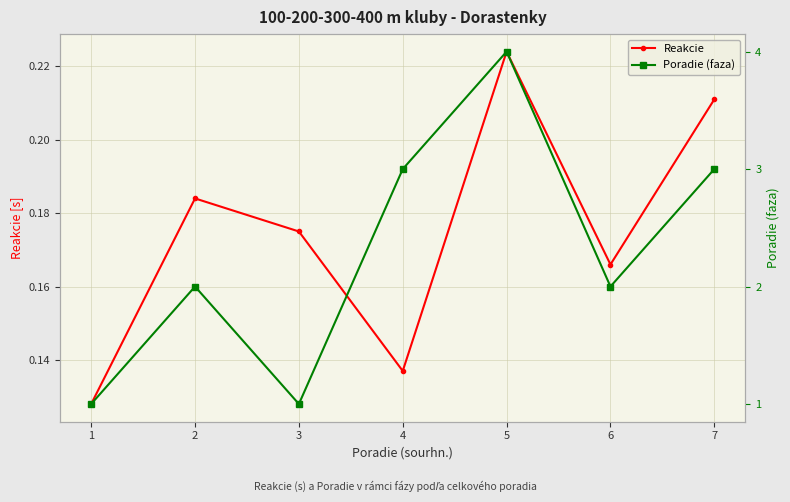

True or false: Poradie (faza) and Reakcie cross at least once.

False